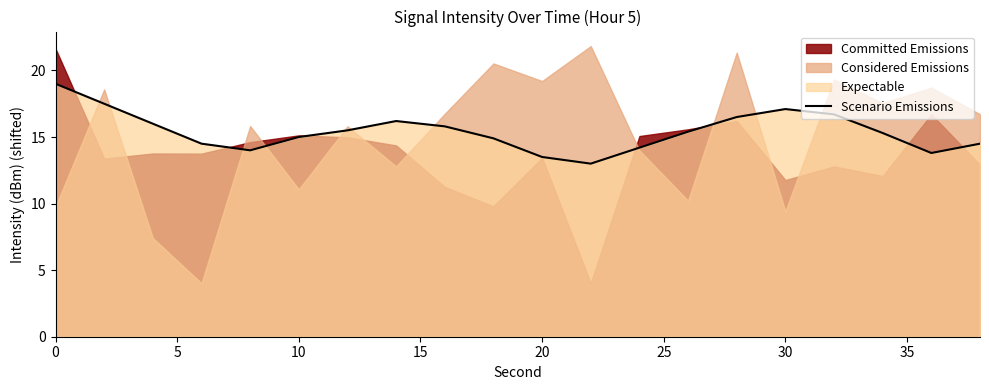

How many values are below 15?

8